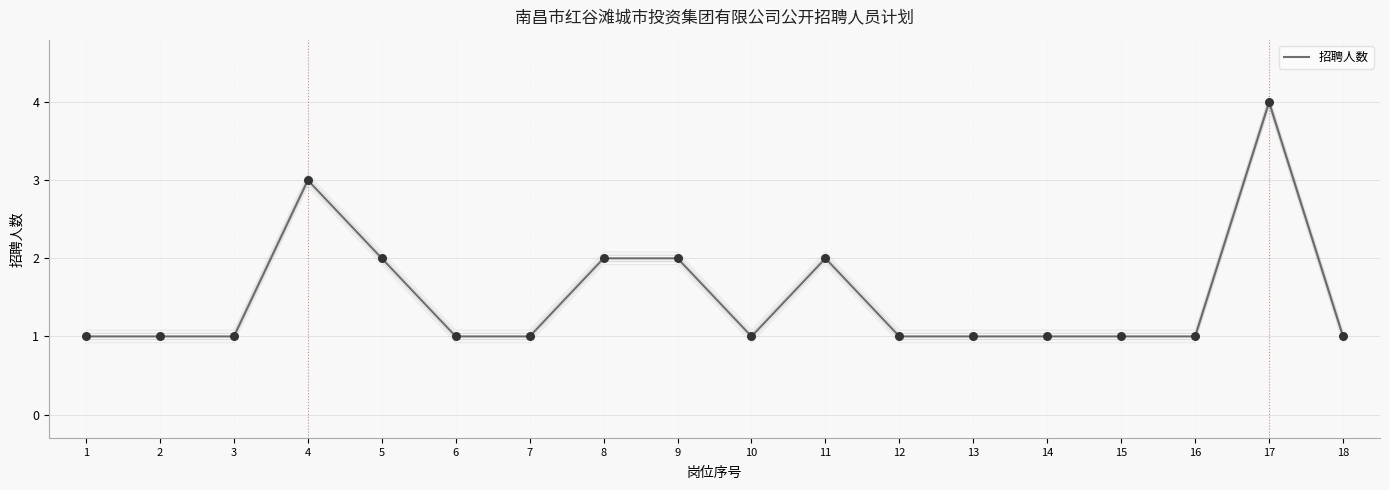

Approximately how many times larger is the value at 17 compared to 8?

2.0